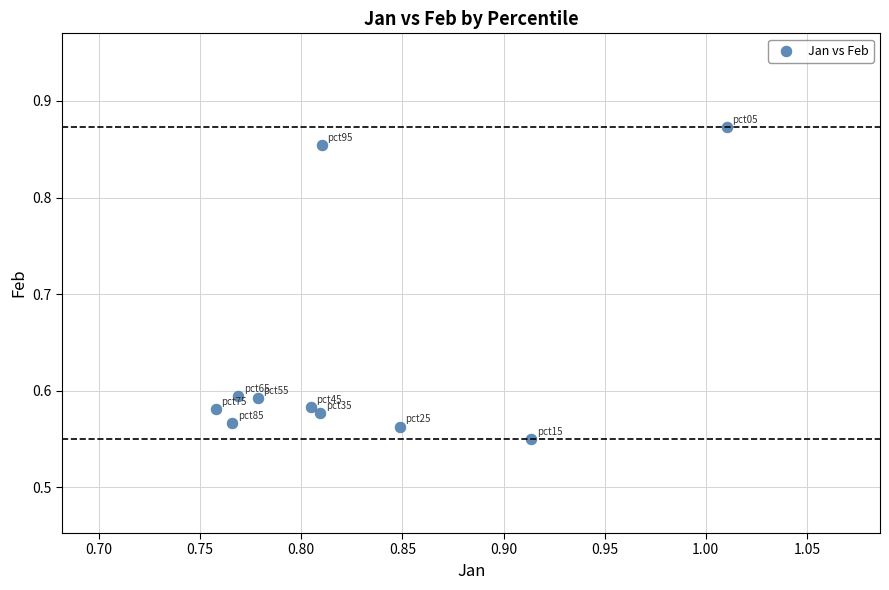

What is the average X value?

0.8